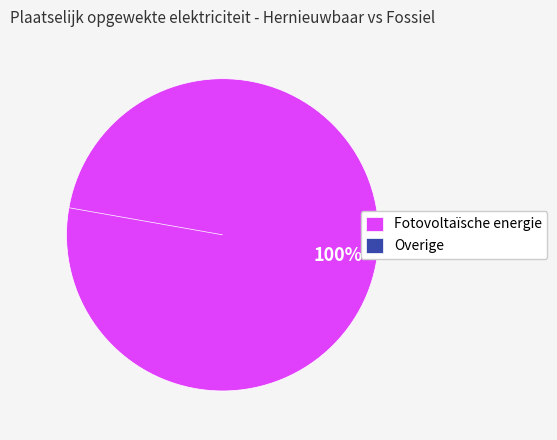

What is the majority slice?

Fotovoltaïsche energie